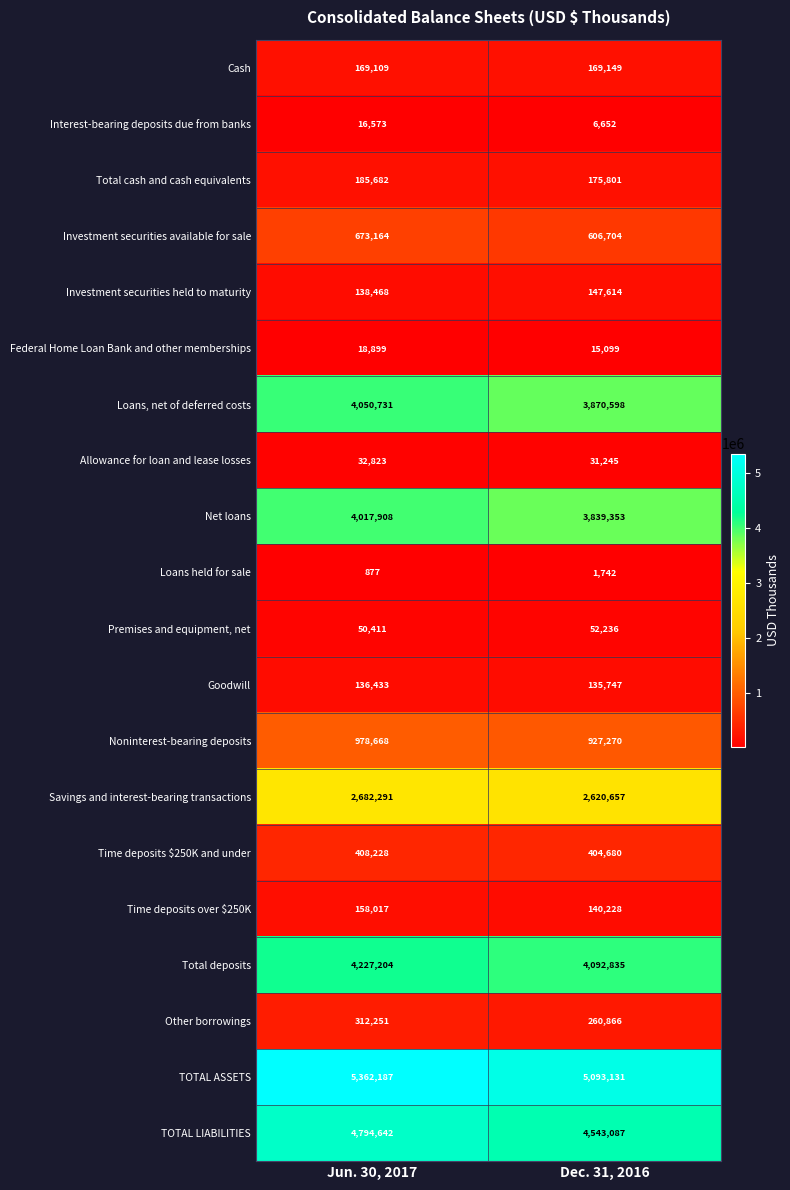

Between Jun. 30, 2017 and Dec. 31, 2016, which series saw the biggest shift?

TOTAL ASSETS